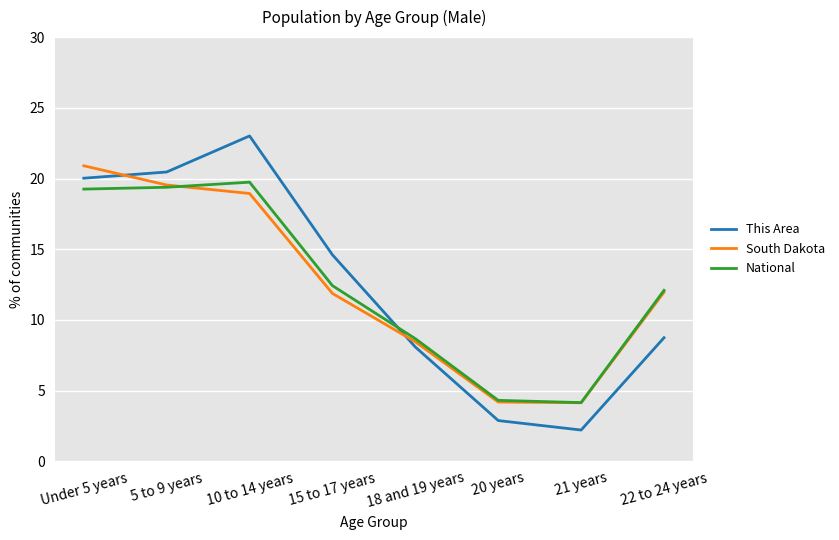

What are all the series names shown in the legend?

This Area, South Dakota, National